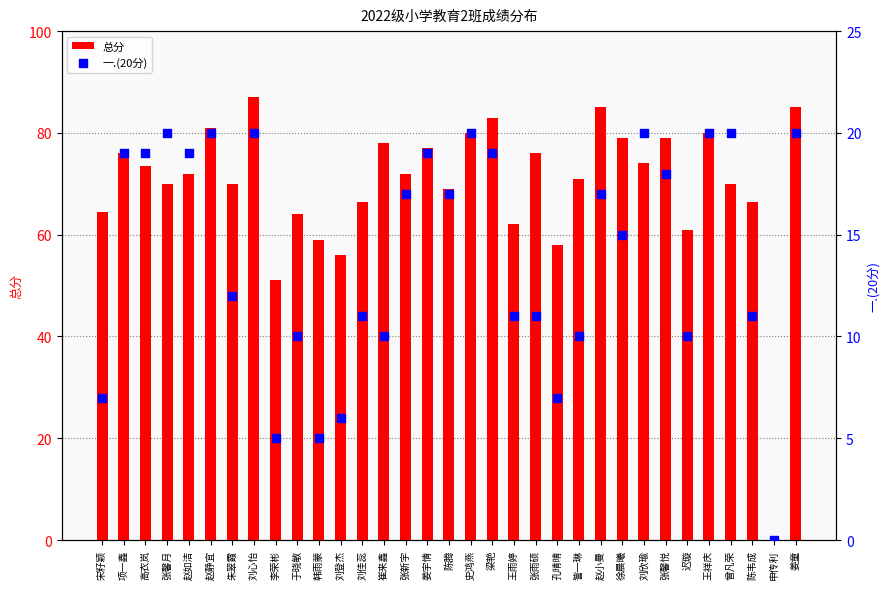

What are all the series names shown in the legend?

总分, 一.(20分)